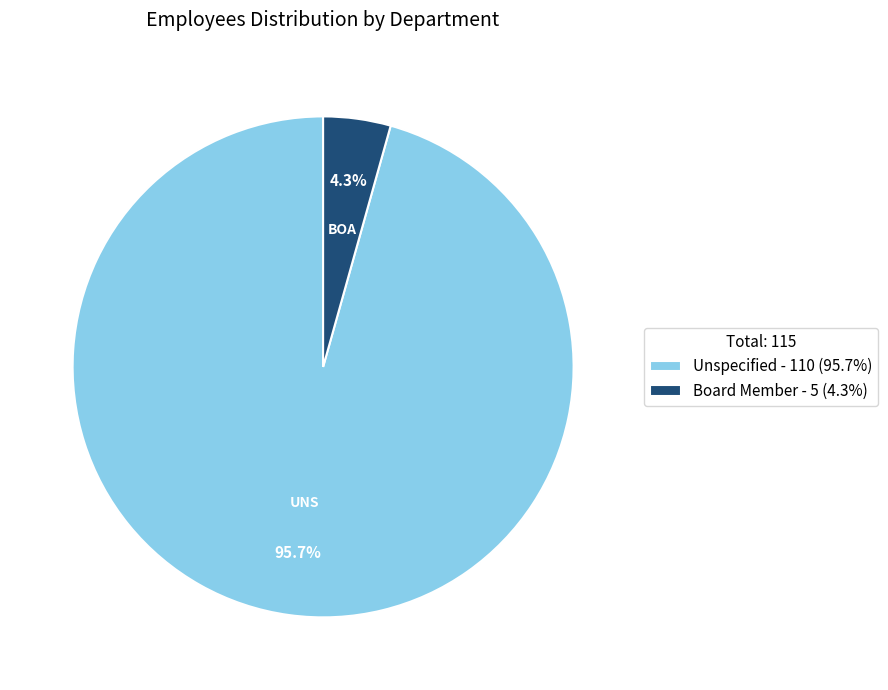

To the nearest percent, what is the difference between the largest and smallest slice percentages?

91%